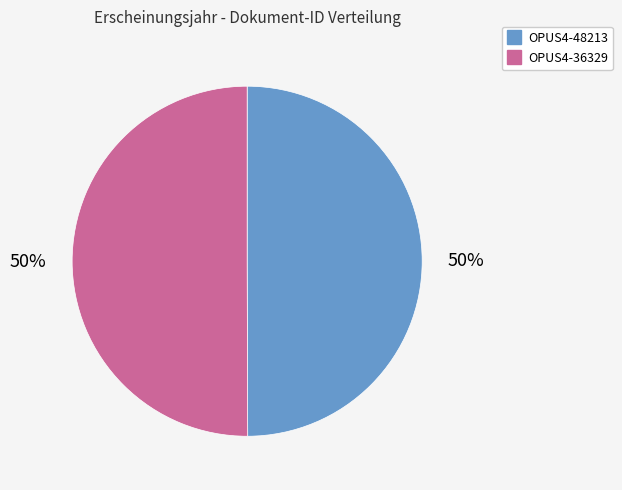

What is the ratio of the value at OPUS4-36329 to the value at OPUS4-48213?

1.0